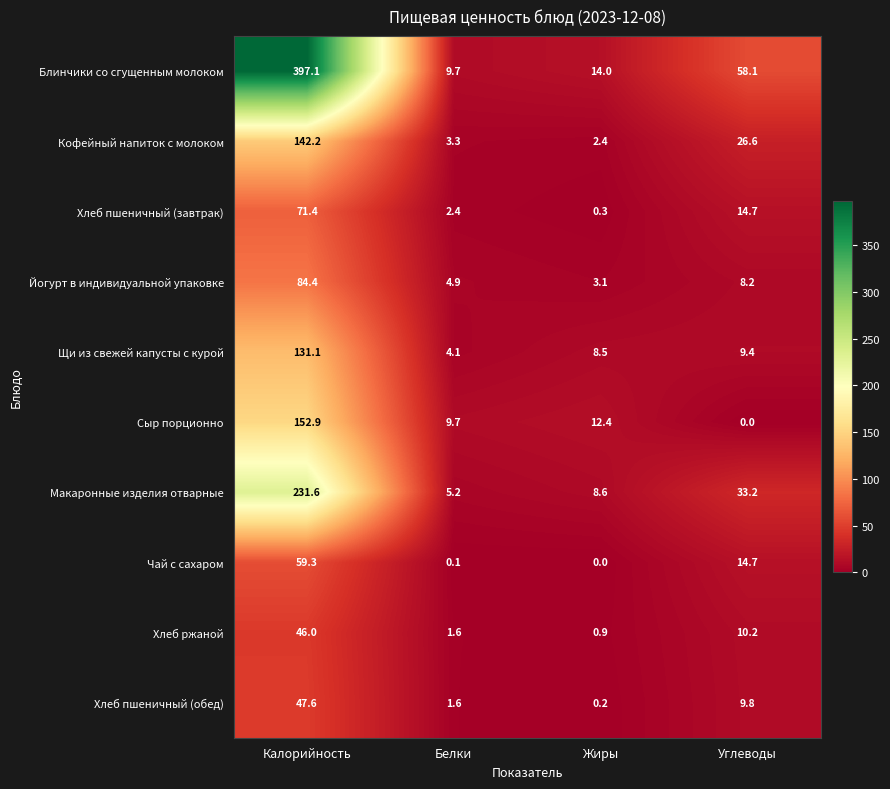

What is the sum of the Макаронные изделия отварные values at Белки and Углеводы?

38.4